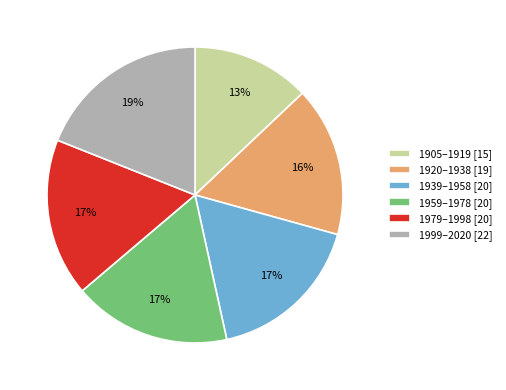

Is it true that 1959–1978 [20] is 26% of the pie?

False